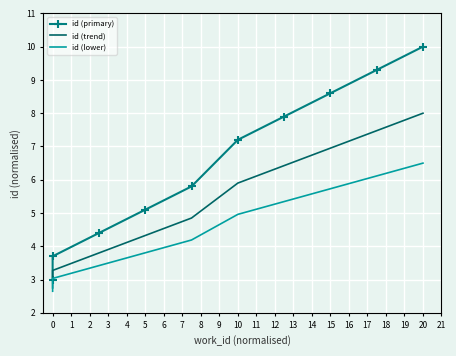

Which has a higher value, 6 or 2?

6